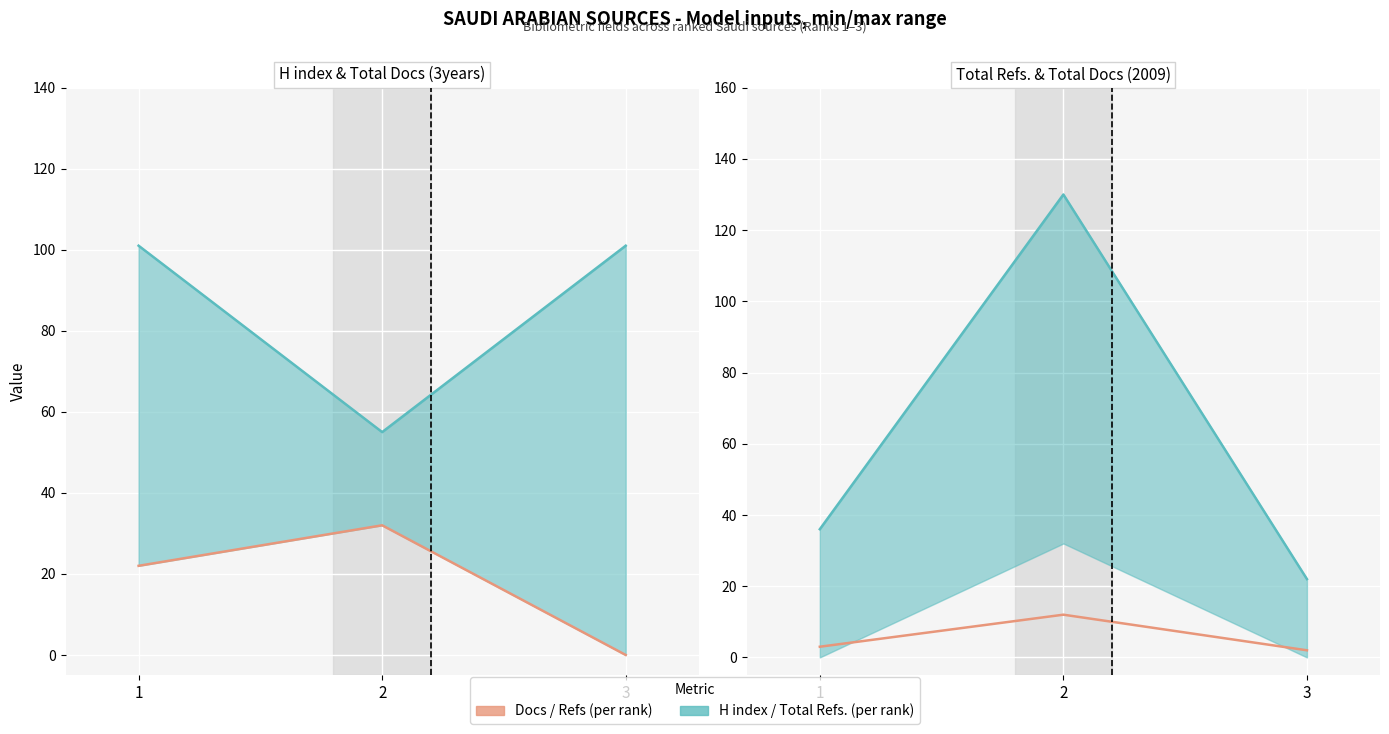

Which series has the largest range (max minus min)?

Total Refs.